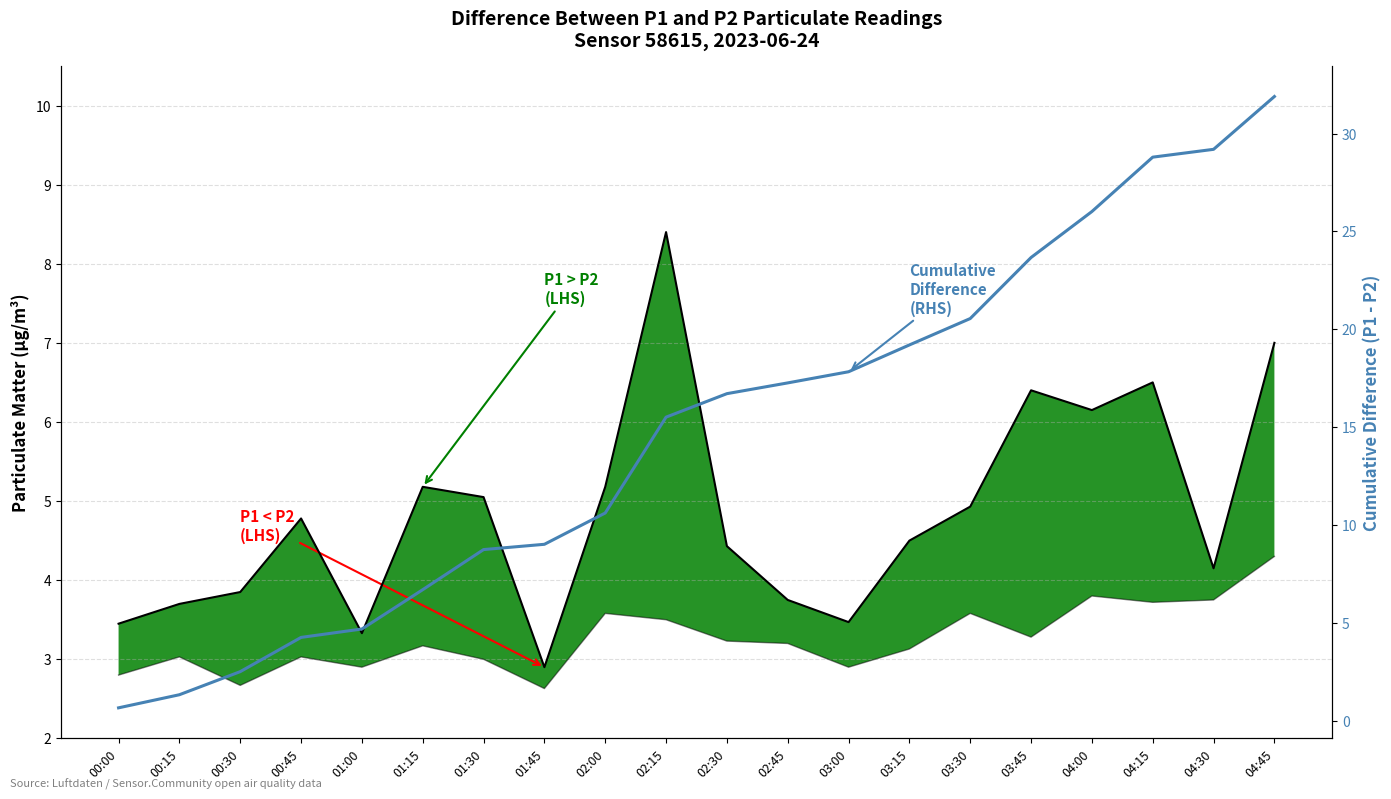

What is the minimum value shown in the chart?

0.7